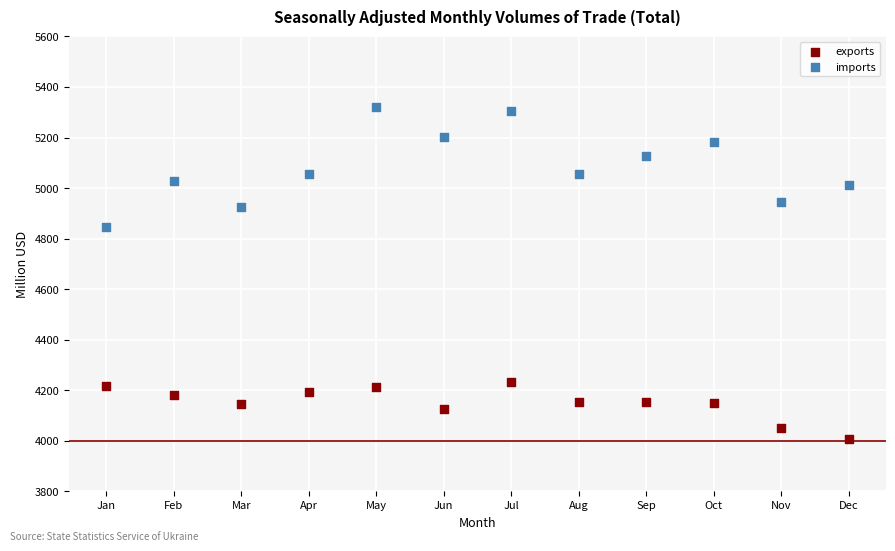

Which series contains the highest Y value?

imports